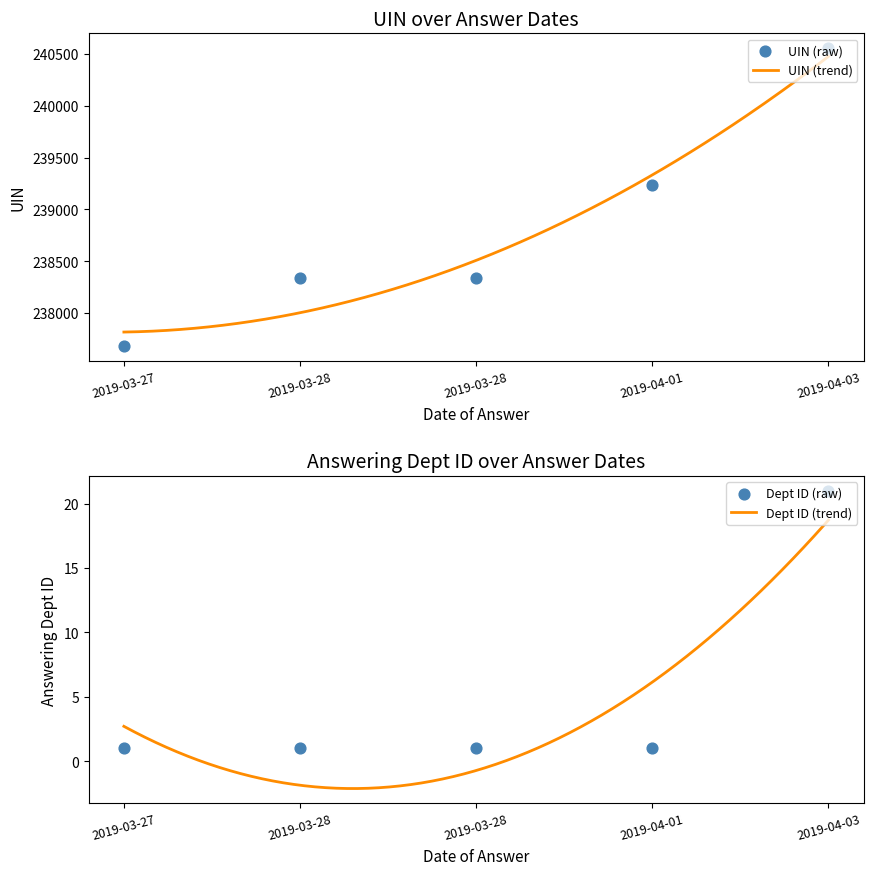

Which series has the widest spread of Y values?

uin